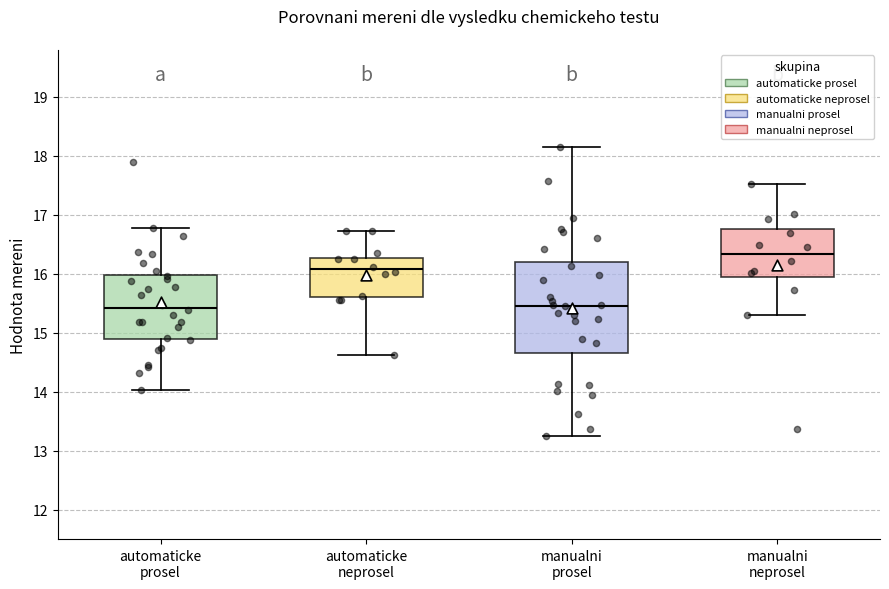

Reading left to right, read every box against the y-axis: the position of its median line, the range the box covers, and the ends of its whiskers. The values are not printed on the chart, so give them approximately, as read against the axis.

automaticke prosel: median 15.4, box 14.9 to 16.0, whiskers 14.0 to 16.8
automaticke neprosel: median 16.1, box 15.6 to 16.3, whiskers 14.6 to 16.7
manualni prosel: median 15.5, box 14.7 to 16.2, whiskers 13.2 to 18.2
manualni neprosel: median 16.3, box 15.9 to 16.8, whiskers 15.3 to 17.5